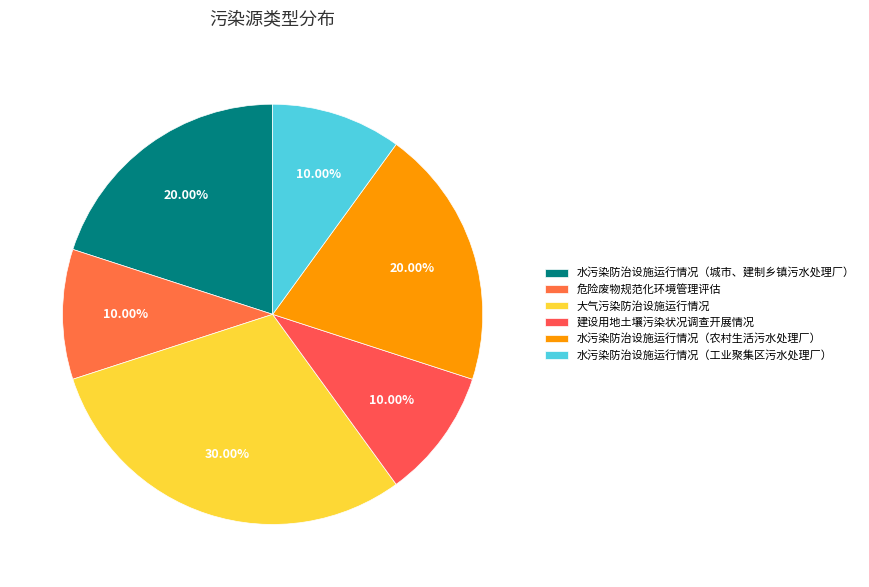

What is the total percentage of 大气污染防治设施运行情况 and 水污染防治设施运行情况（农村生活污水处理厂）?

50.0%